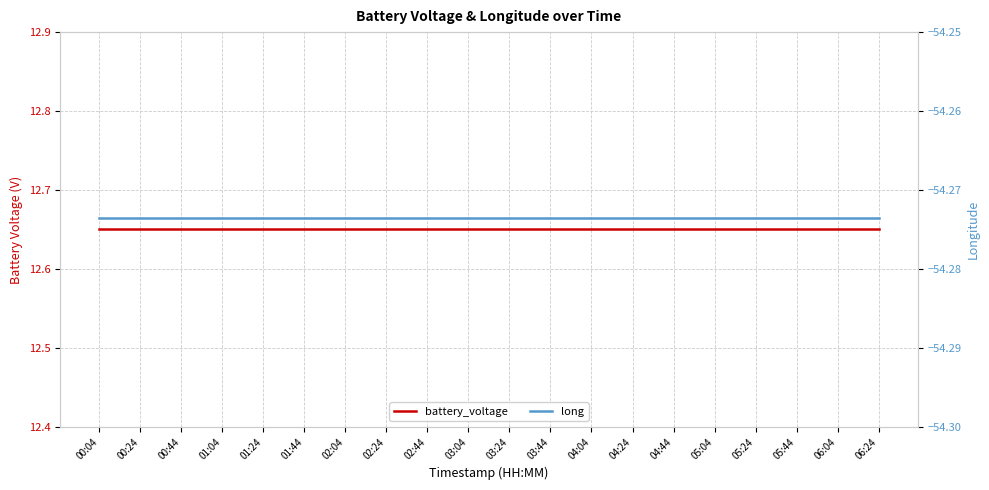

At 03:44, list the series in order from largest to smallest.

battery_voltage, long